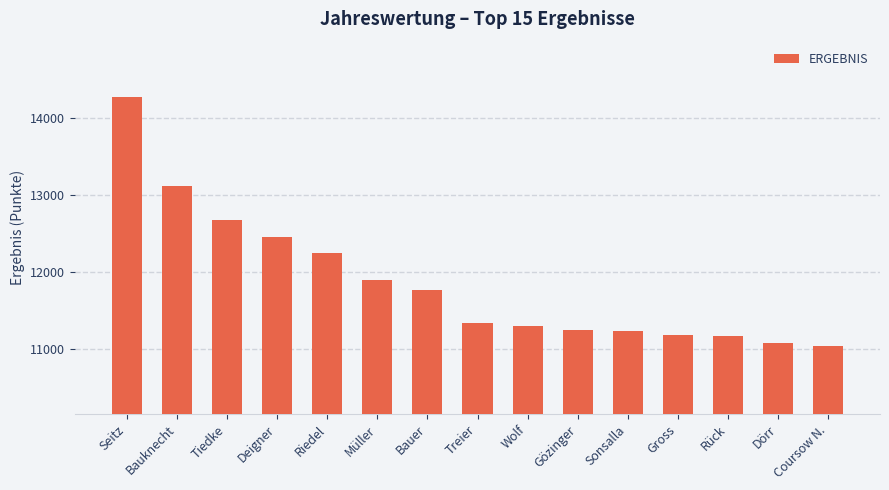

What is the ratio of the value at Rück to the value at Müller?

0.9